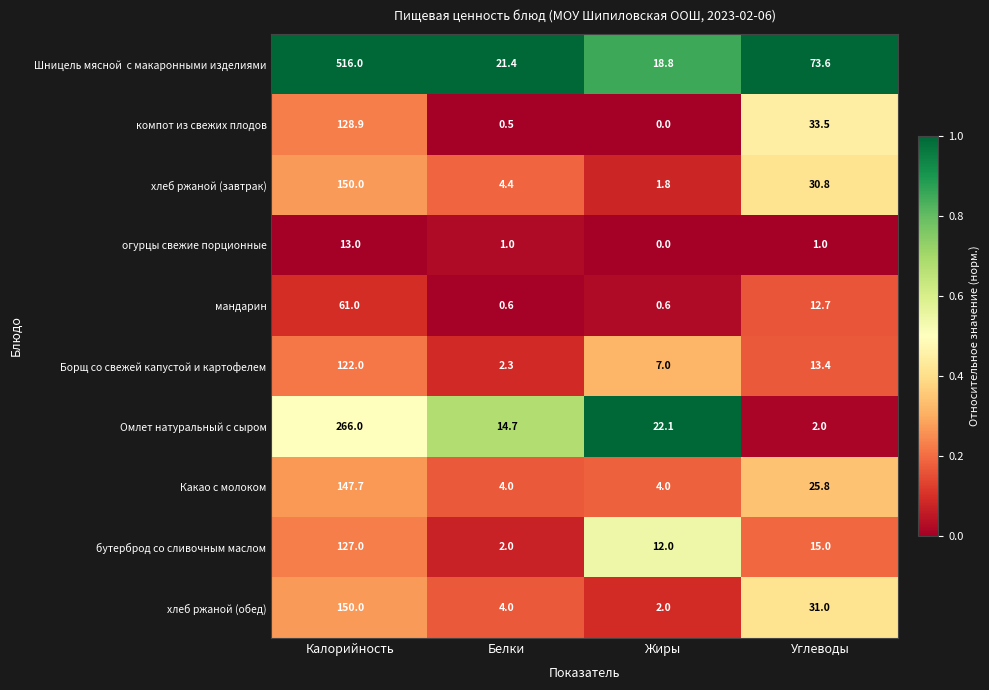

What is the total value across all series at Углеводы?

238.8